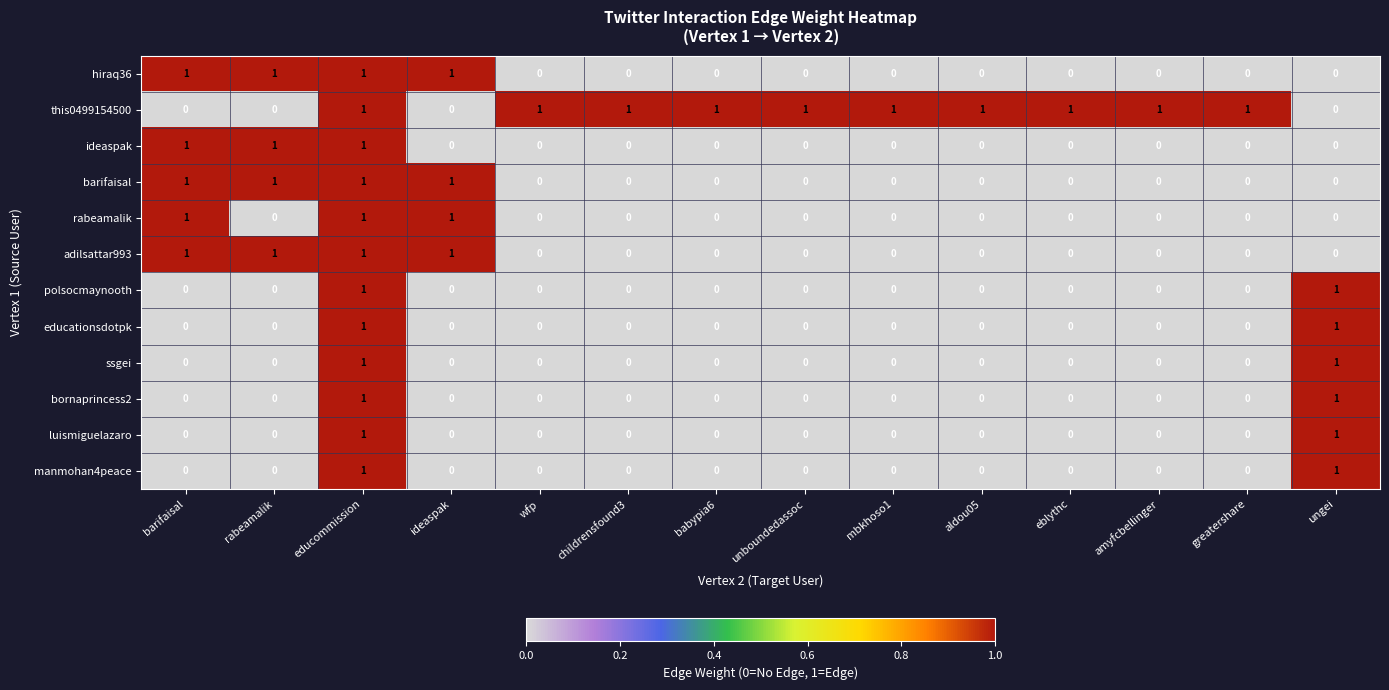

Which series has the largest total across all categories?

this0499154500